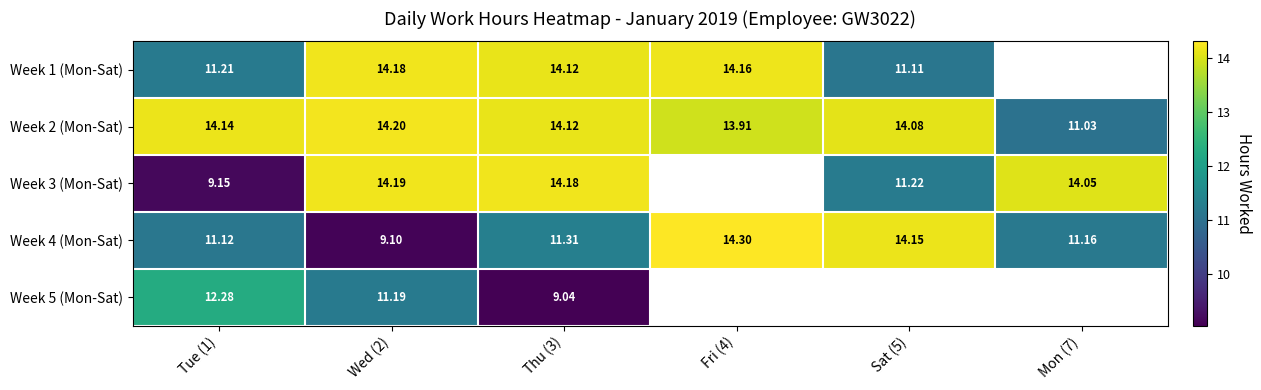

Count the number of categories in the chart.

6